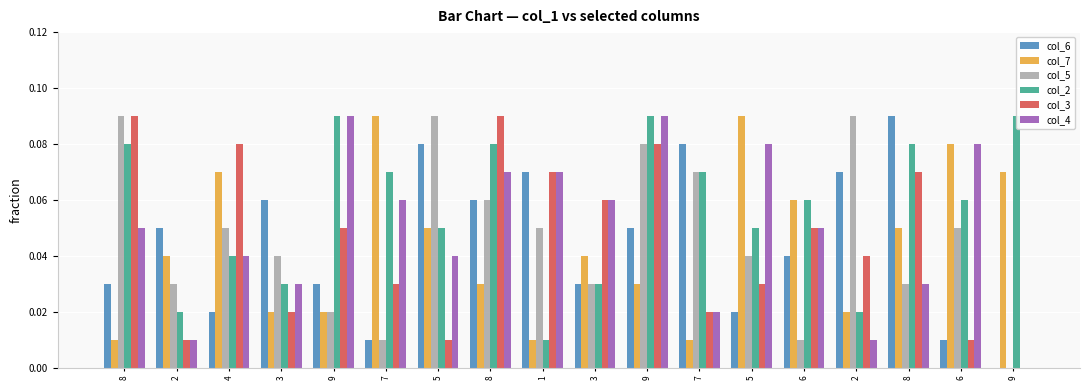

What is the label of the 18th bar from the left?

9